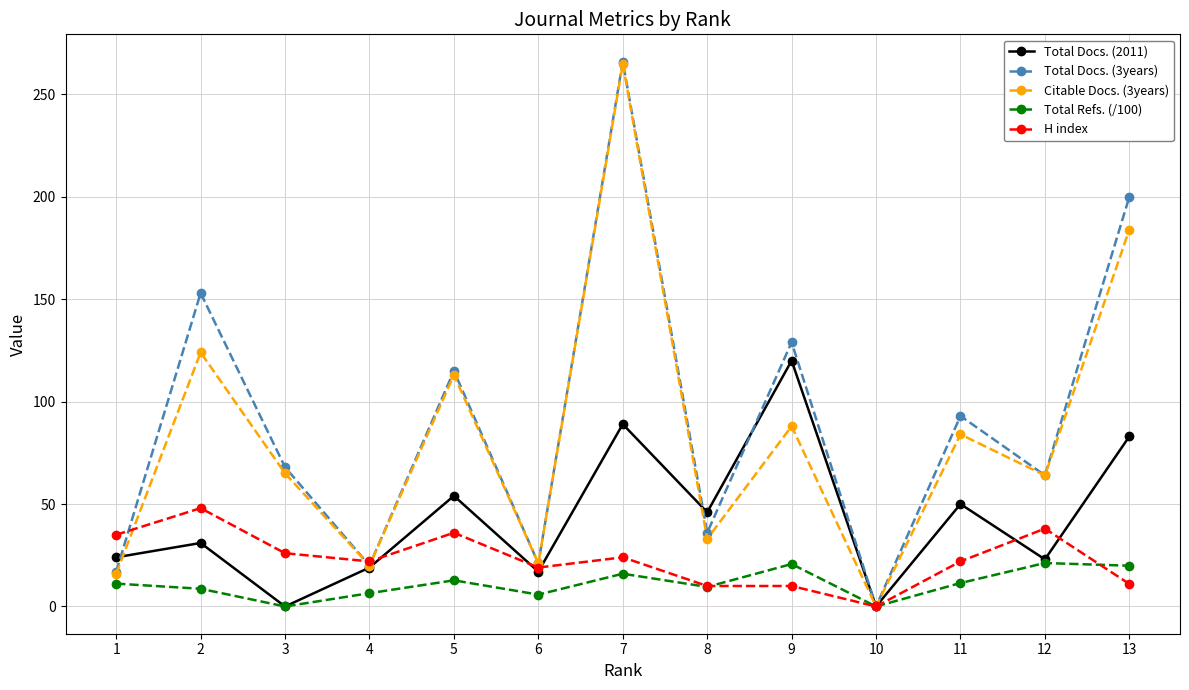

What is the total value across all series at 5?

330.8